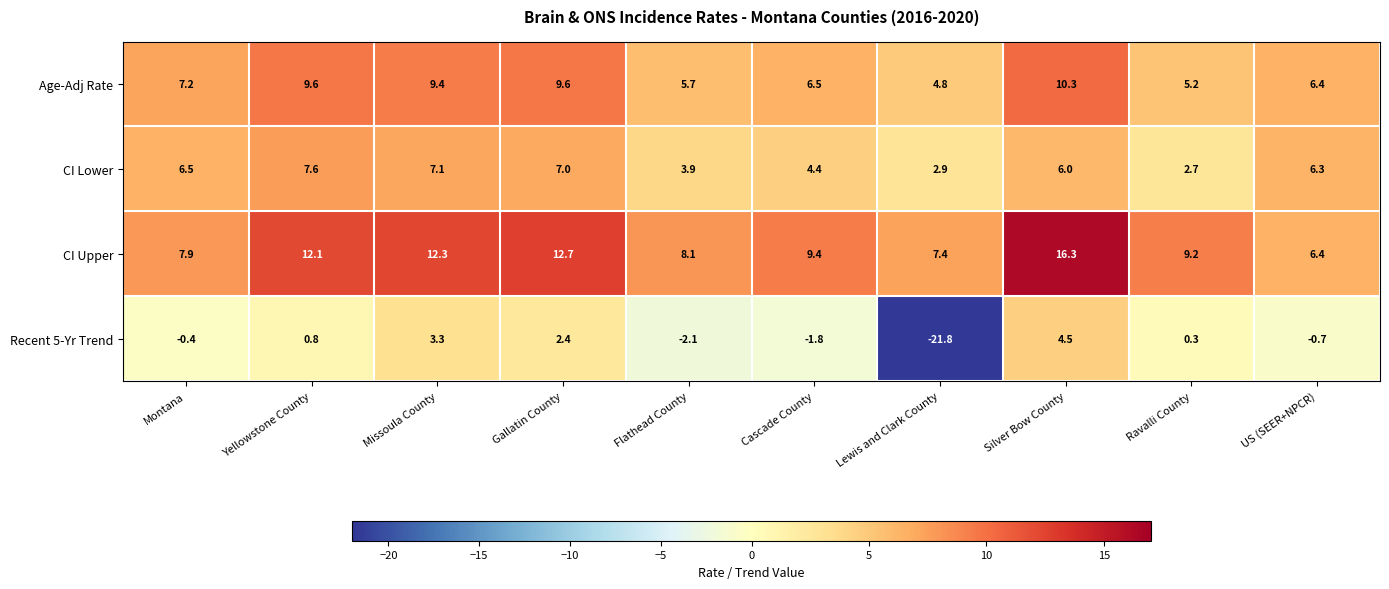

Which series has the largest range (max minus min)?

Recent 5-Yr Trend